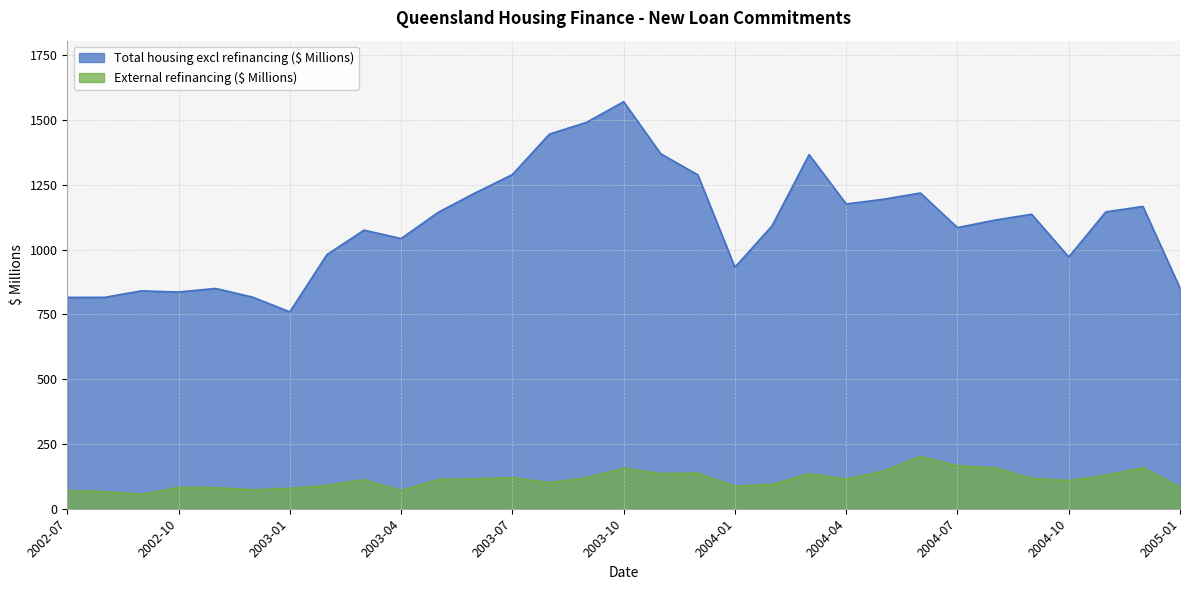

At which category does Total housing excl refinancing ($ Millions) reach its first local peak?

2002-09